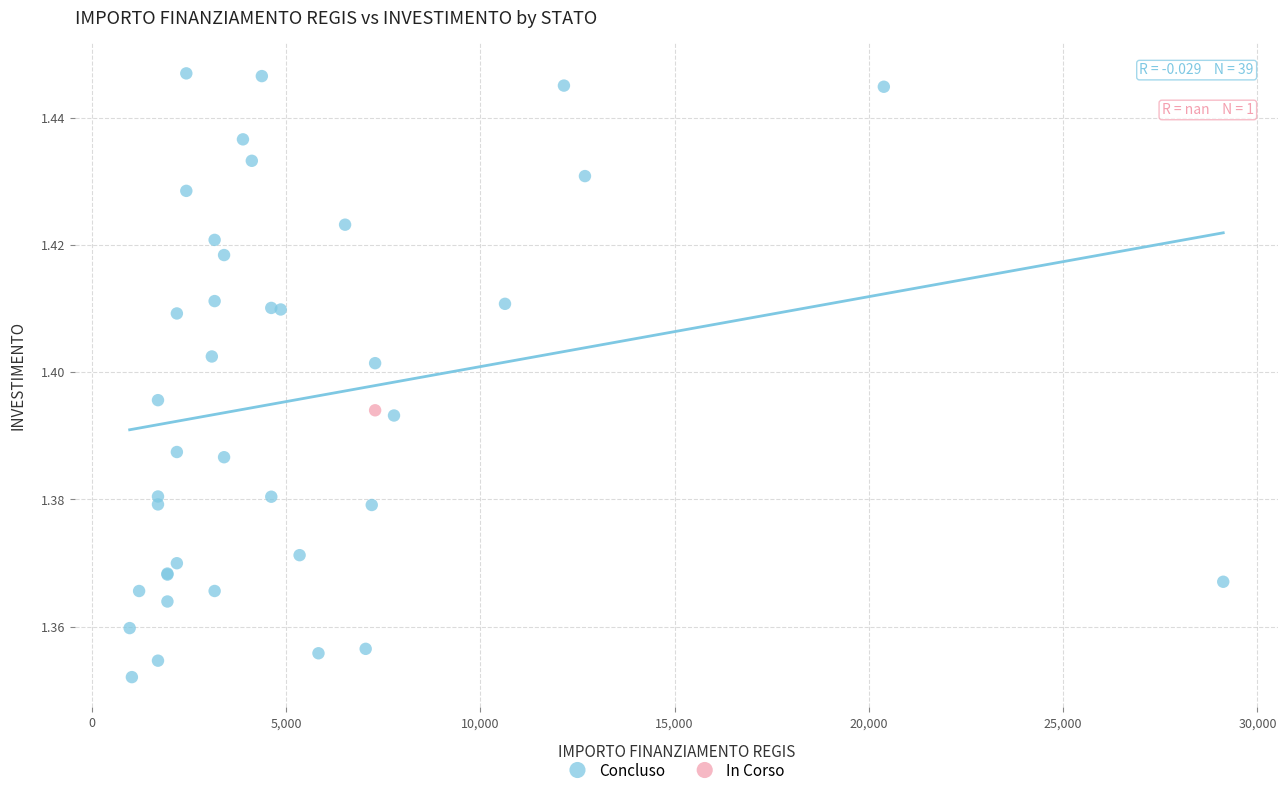

What are all the series names shown in the legend?

Concluso, In Corso